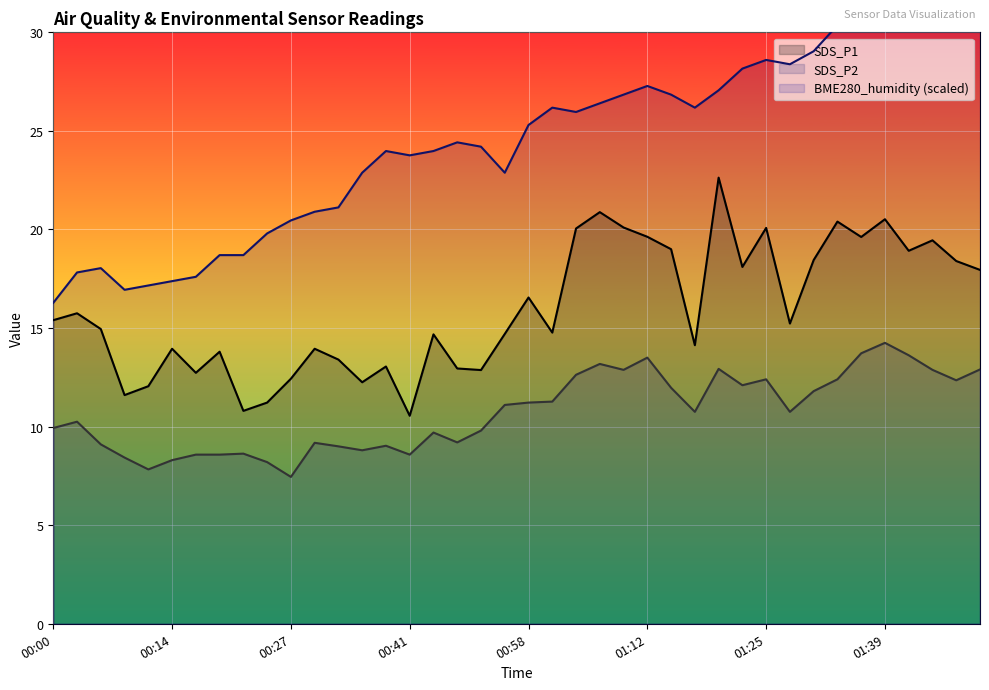

Which series changed the most between 00:03 and 01:28?

BME280_humidity